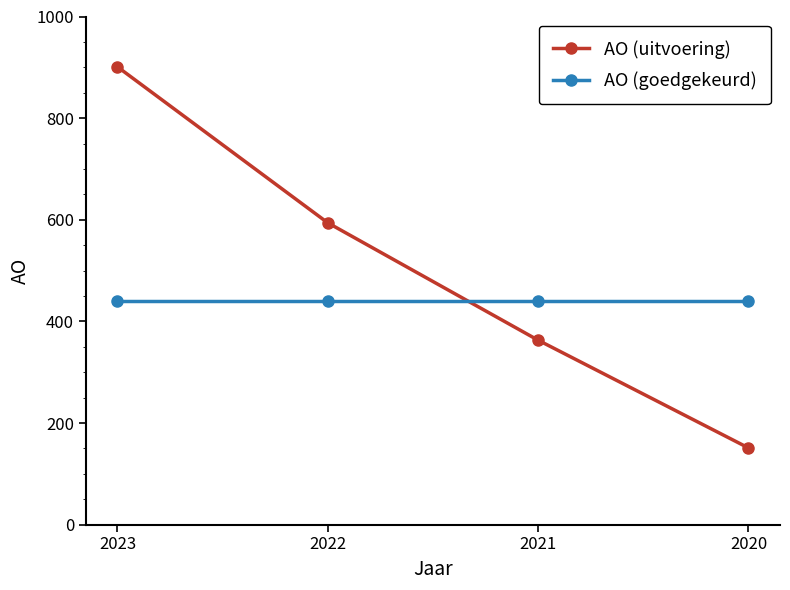

What is the difference between the highest and lowest values at 2022?

154